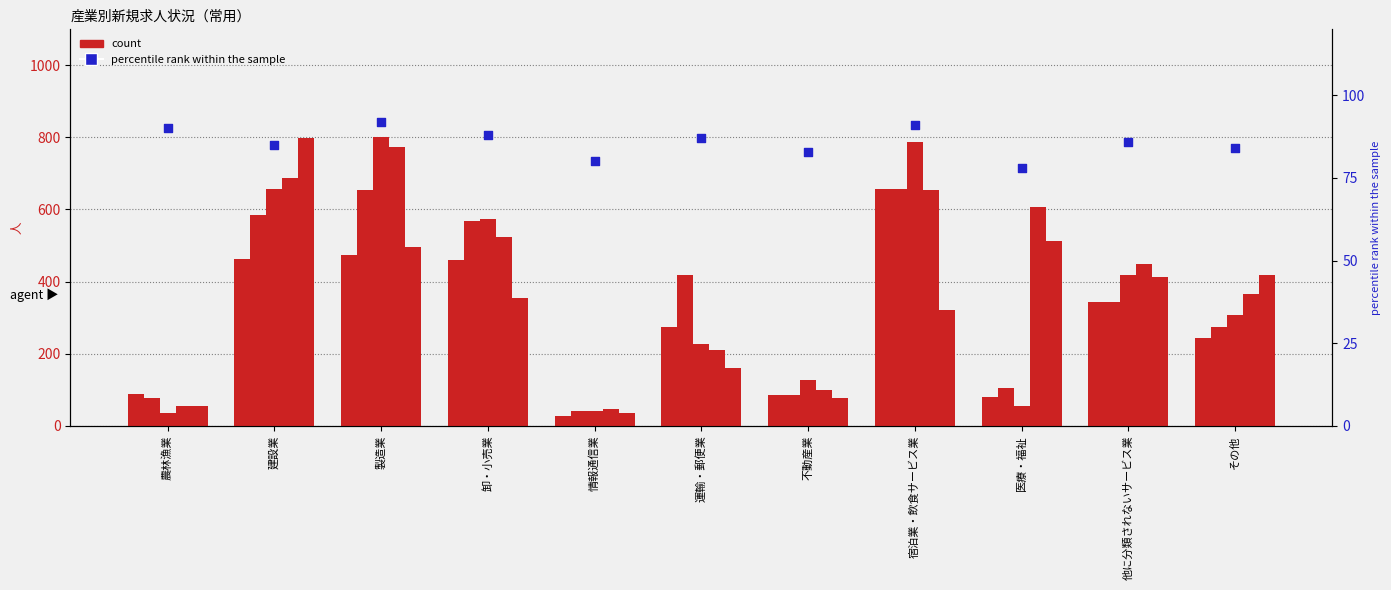

At which category is the sum across all series the highest?

製造業